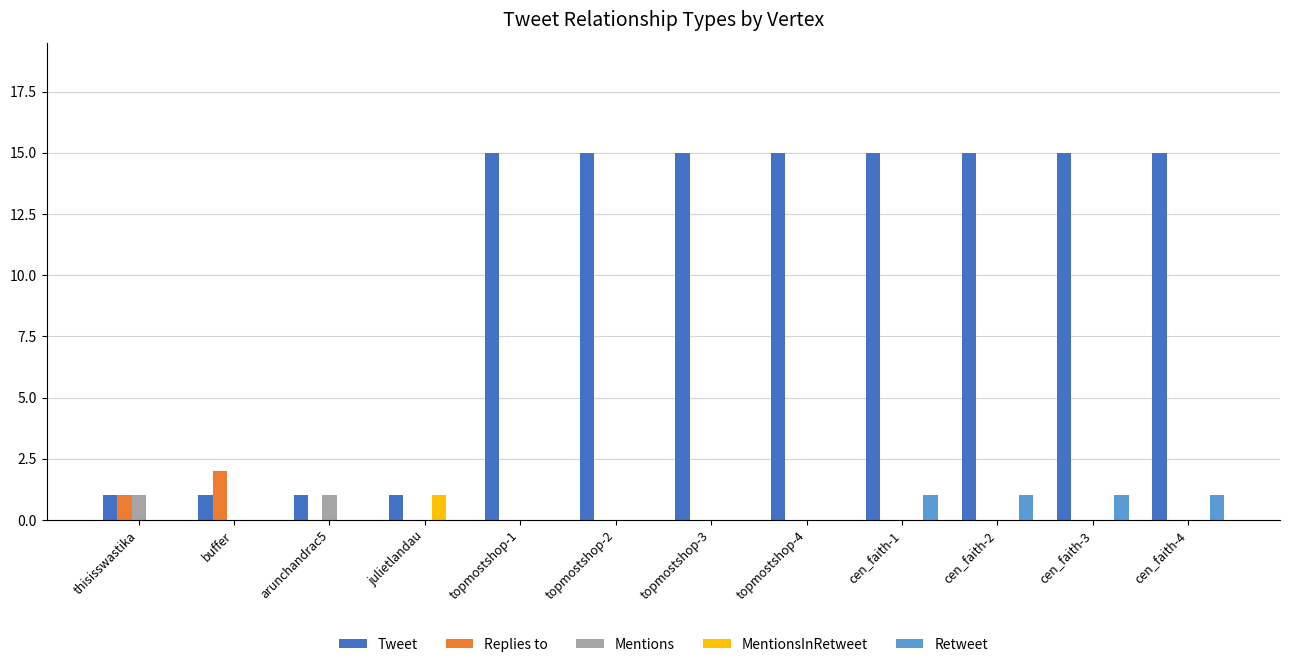

Reading right to left, extract all data points from this chart.

Tweet: 15	15	15	15	15	15	15	15	1	1	1	1
Replies to: 0	0	0	0	0	0	0	0	0	0	2	1
Mentions: 0	0	0	0	0	0	0	0	0	1	0	1
MentionsInRetweet: 0	0	0	0	0	0	0	0	1	0	0	0
Retweet: 1	1	1	1	0	0	0	0	0	0	0	0